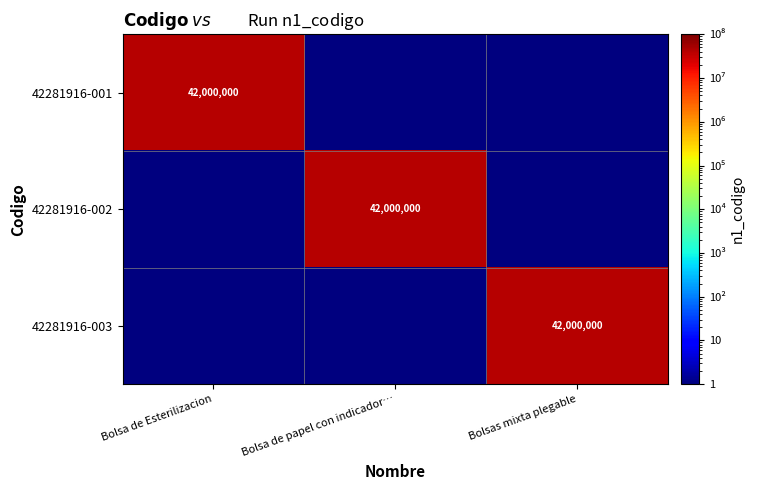

Is it true that 42281916-001 equals 72448873.8 at Bolsa de Esterilizacion?

False